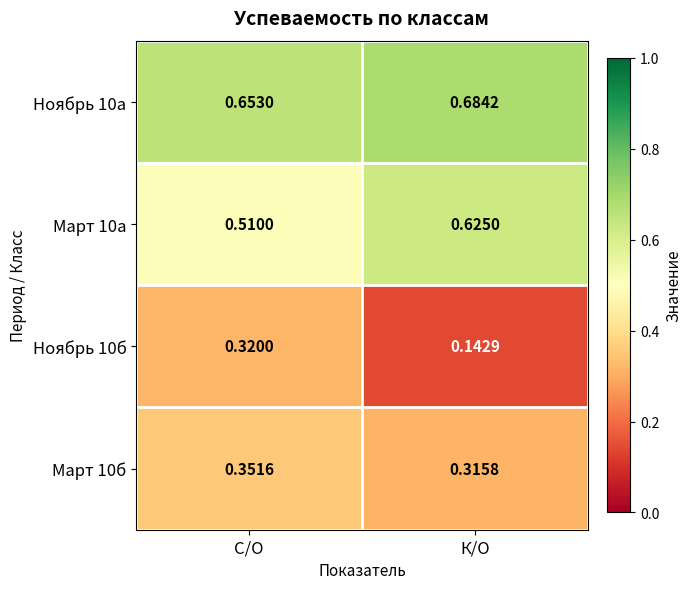

At which label does Март 10б reach its peak?

С/О